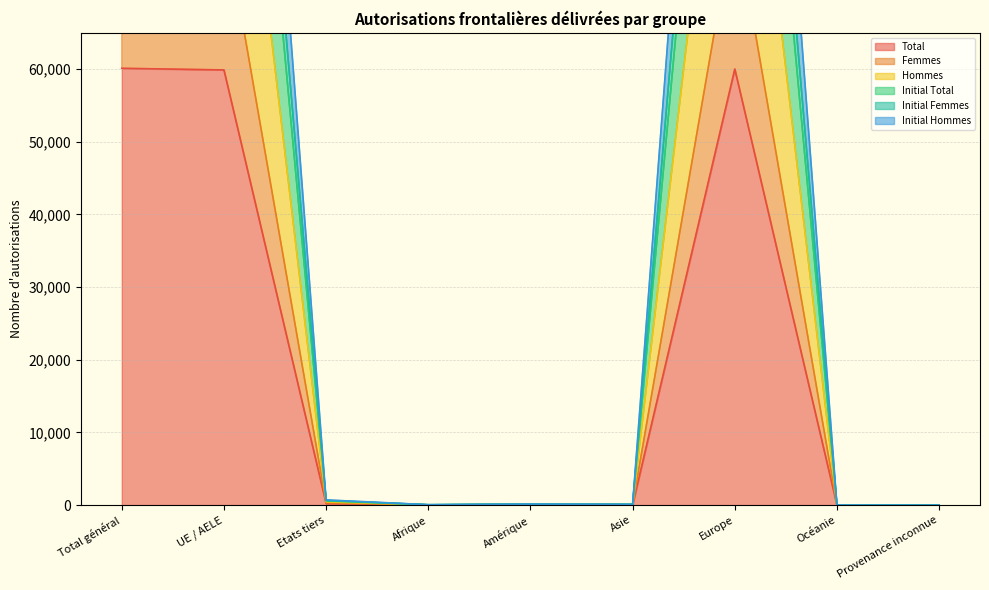

Reading left to right, list all the values displayed in this chart.

Total: 60118	59895	223	17	46	33	60018	4	0
Femmes: 81491	81171	320	24	70	53	81340	4	0
Hommes: 120236	119790	446	34	92	66	120036	8	0
Initial Total: 164773	164135	638	53	133	99	164477	11	0
Initial Femmes: 185920	185204	716	60	146	106	185594	14	0
Initial Hommes: 153078	152497	581	47	119	86	152815	11	0